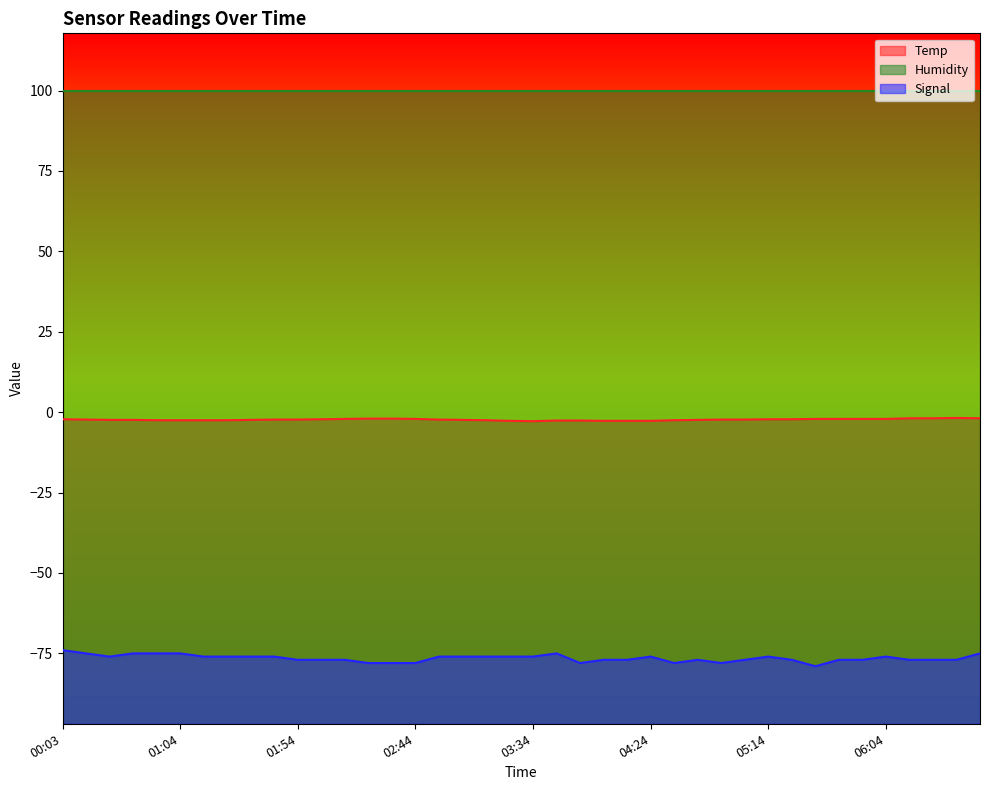

What is the maximum value shown in the chart?

99.9